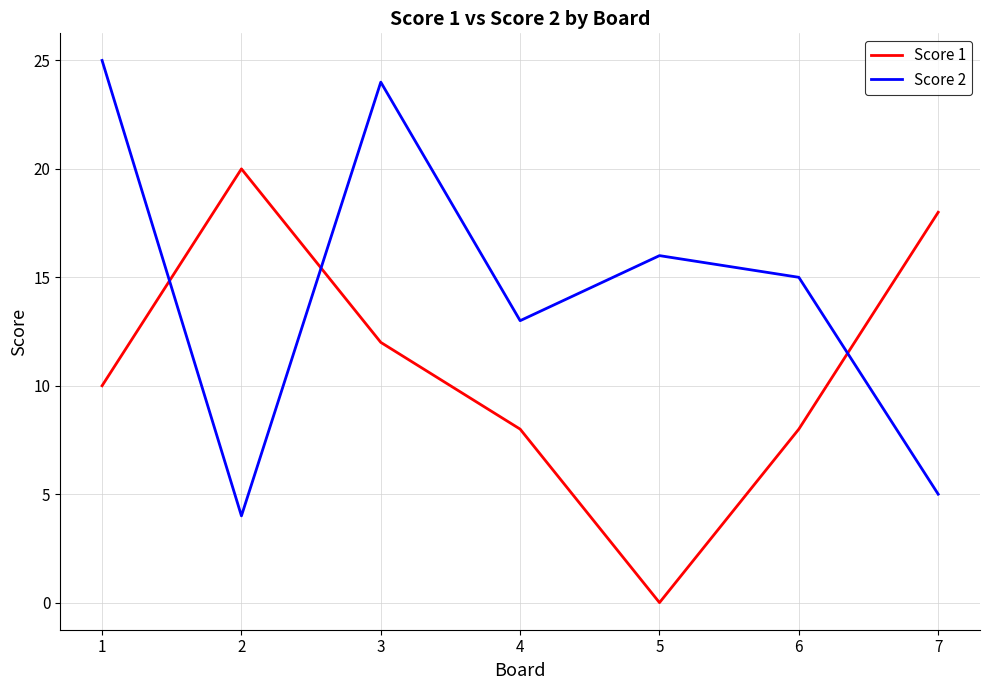

Which series has the largest total across all categories?

Score 2